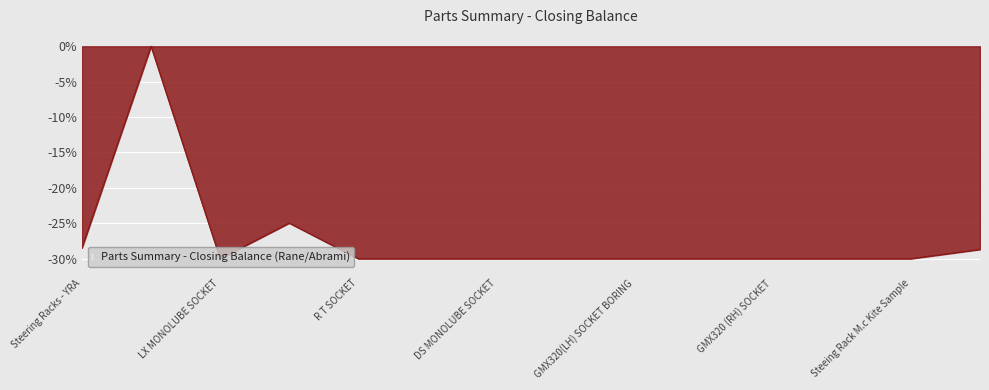

What is the smallest value displayed?

-30.0